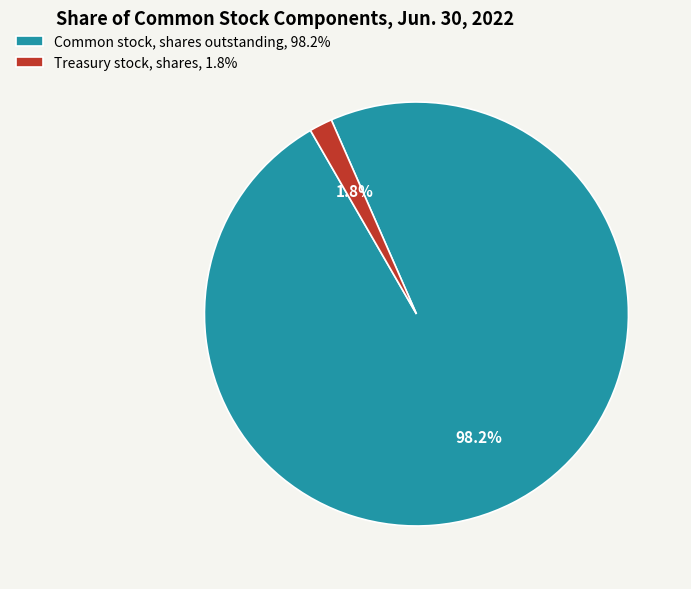

Count the number of slices in the pie.

2